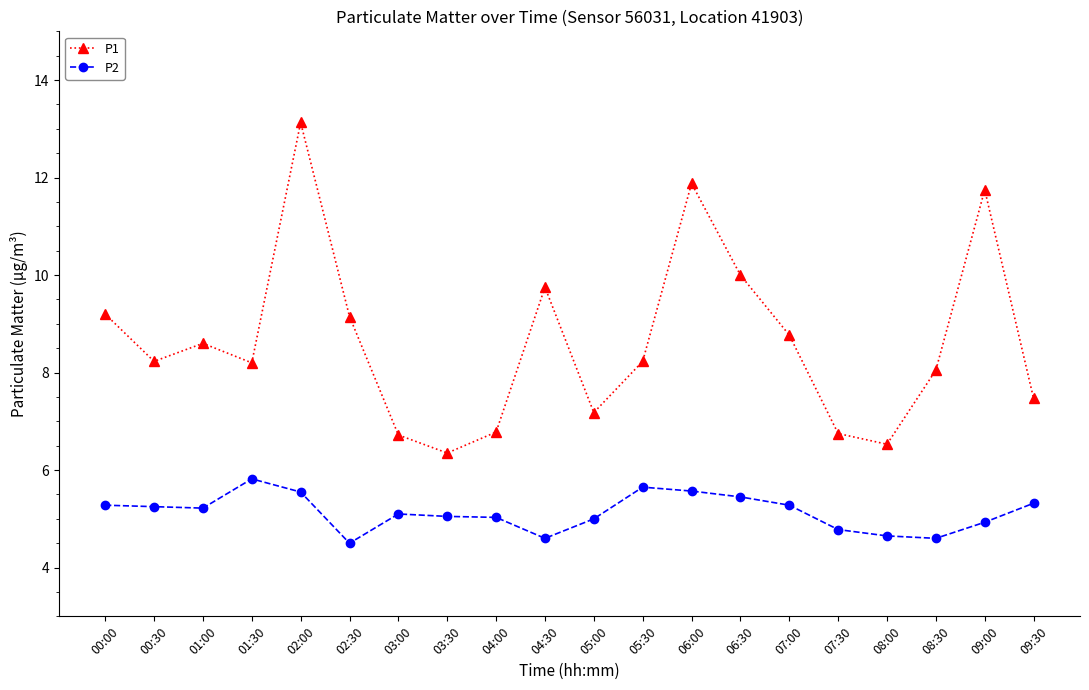

What position from the left is 04:30?

10